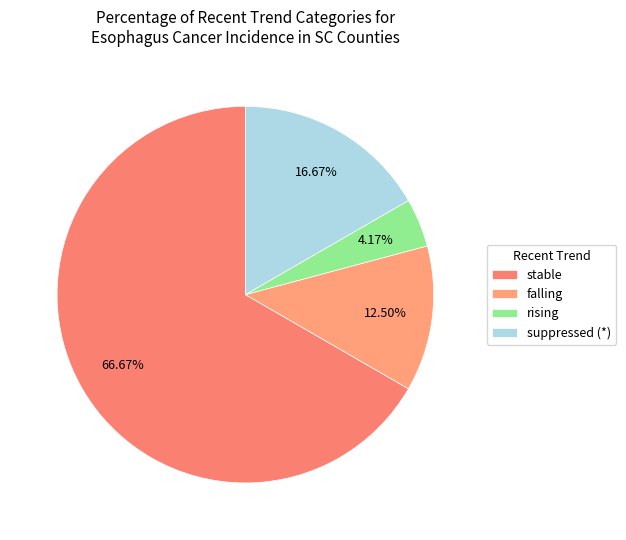

True or false: rising accounts for 11% of the total.

False